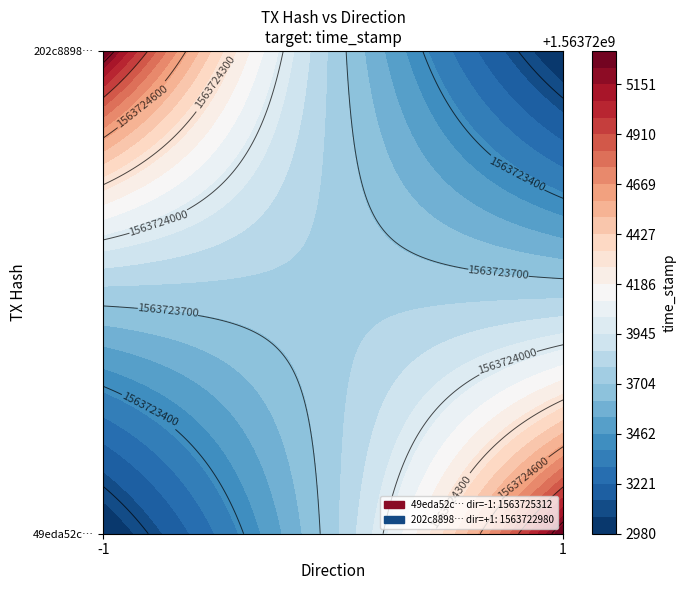

True or false: 49eda52cf348d876f2943a37186d8011901b27b has a value of -1 at direction.

False